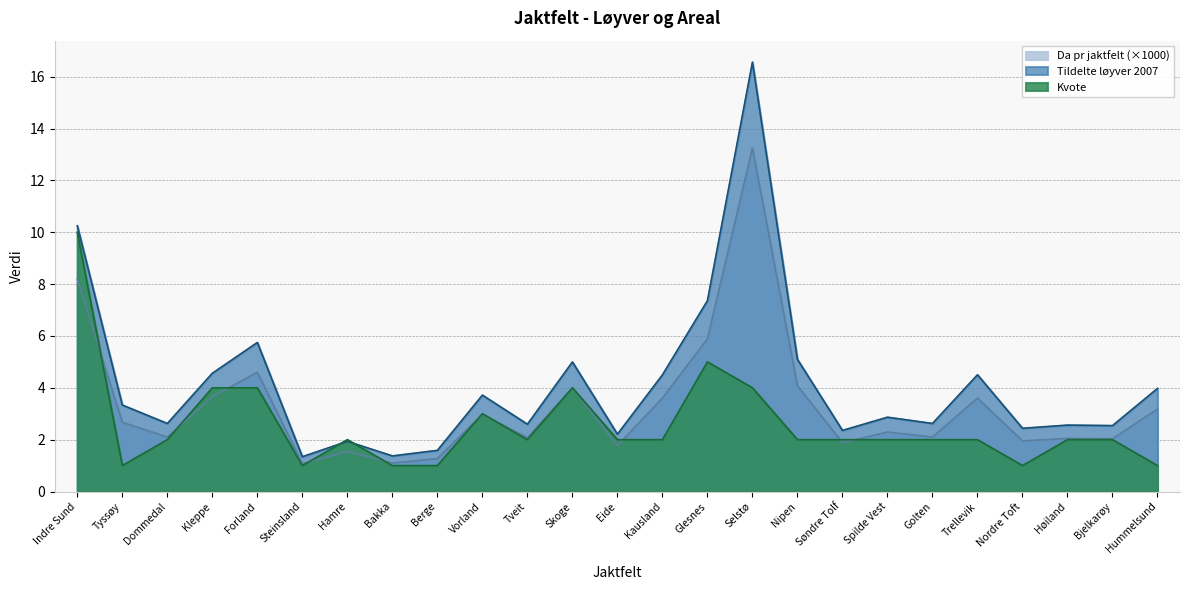

Which series has the largest total across all categories?

Tildelte løyver 2007